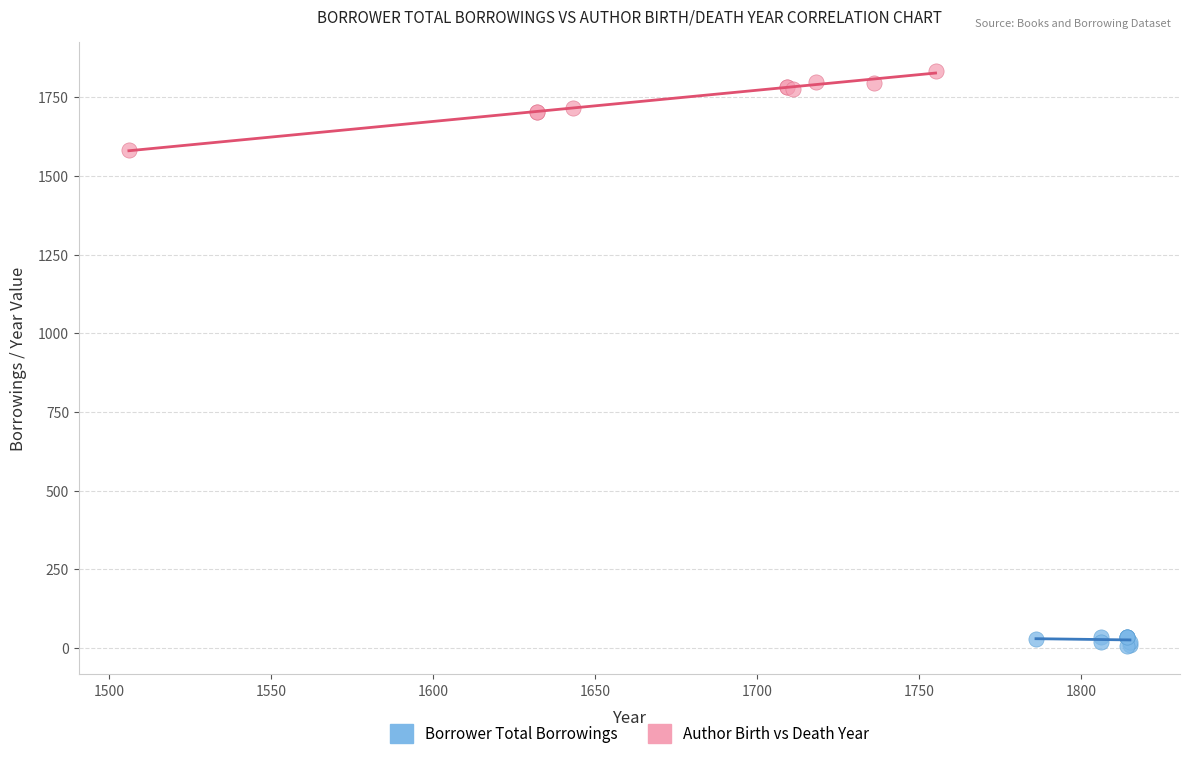

What are all the series names shown in the legend?

Borrower Total Borrowings, Author Birth vs Death Year